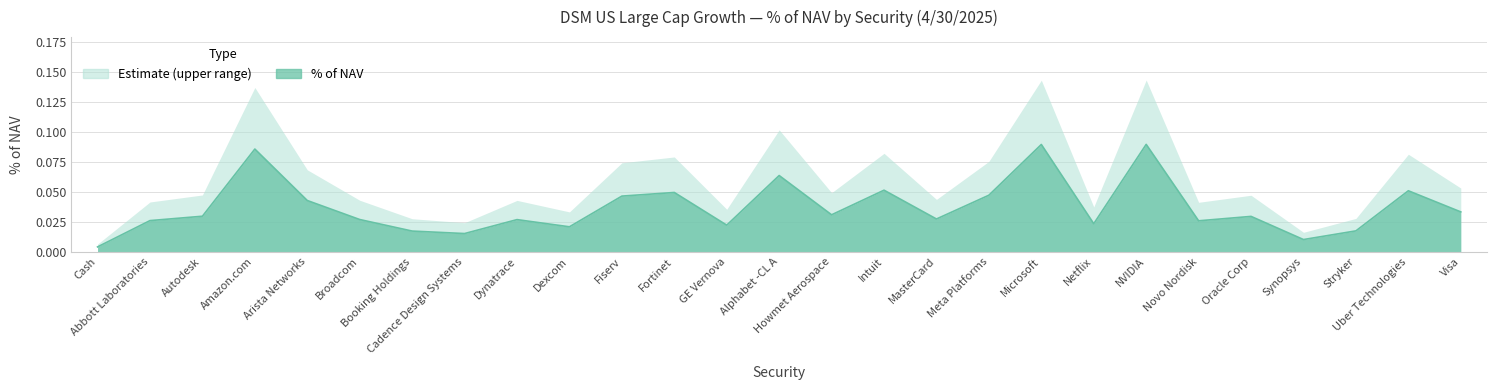

Reading left to right, what are all the values shown in this chart?

Cash=0.0	Abbott Laboratories=0.0	Autodesk=0.0	Amazon.com=0.1	Arista Networks=0.0	Broadcom=0.0	Booking Holdings=0.0	Cadence Design Systems=0.0	Dynatrace=0.0	Dexcom=0.0	Fiserv=0.0	Fortinet=0.0	GE Vernova=0.0	Alphabet -CL A=0.1	Howmet Aerospace=0.0	Intuit=0.1	MasterCard=0.0	Meta Platforms=0.0	Microsoft=0.1	Netflix=0.0	NVIDIA=0.1	Novo Nordisk=0.0	Oracle Corp=0.0	Synopsys=0.0	Stryker=0.0	Uber Technologies=0.1	Visa=0.0